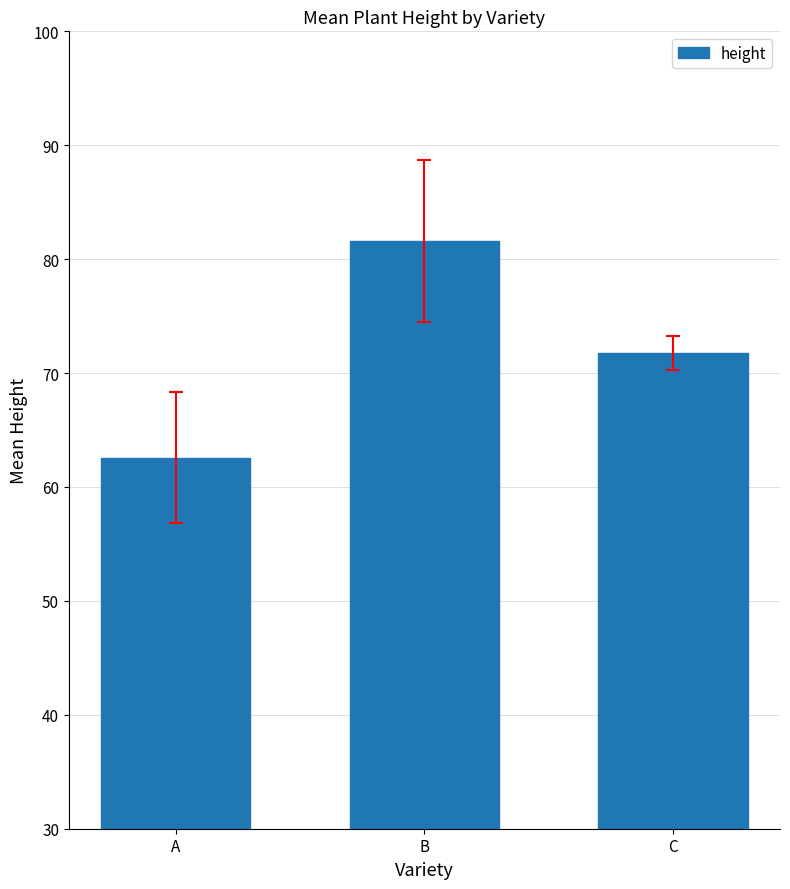

What is the approximate value at C?

71.8